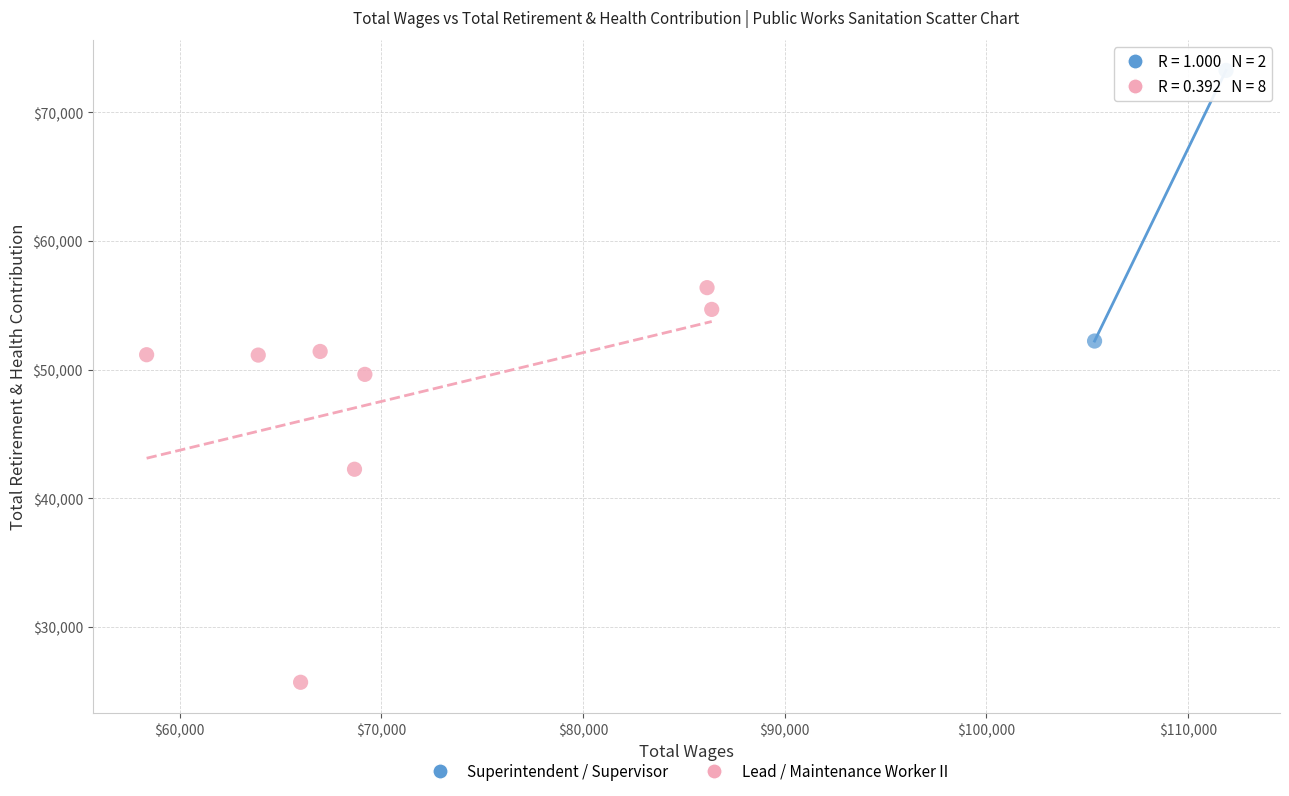

Which series reaches the maximum Y coordinate?

Superintendent / Supervisor